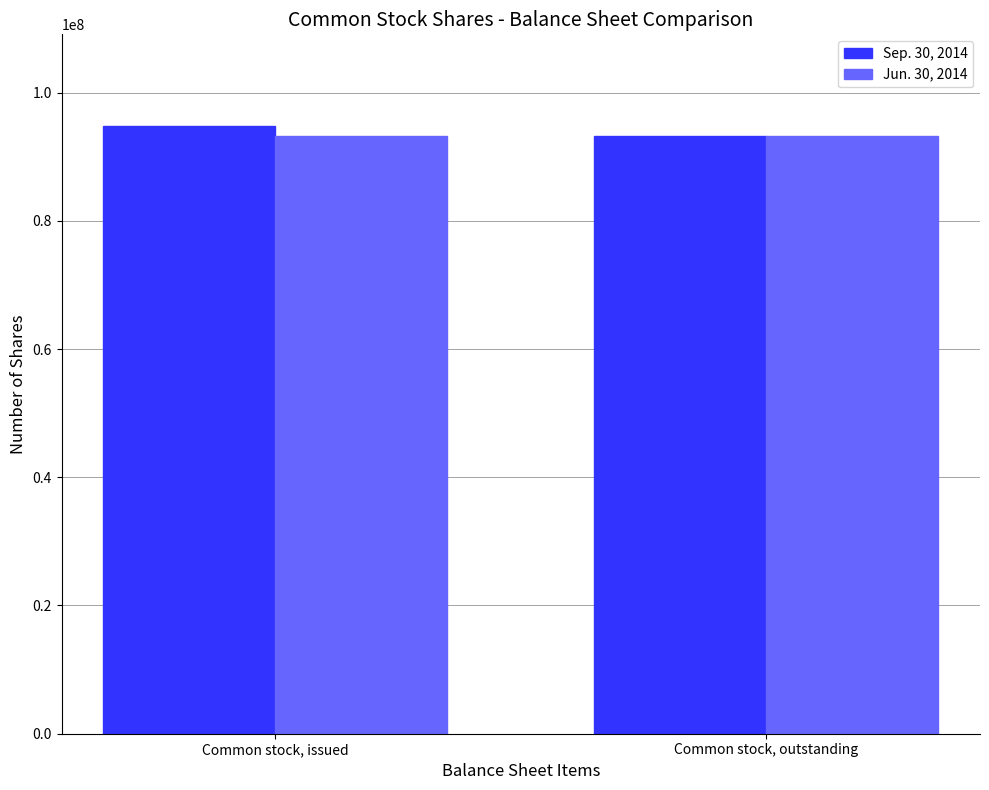

What is the label of the 2nd bar from the left?

Common stock, outstanding